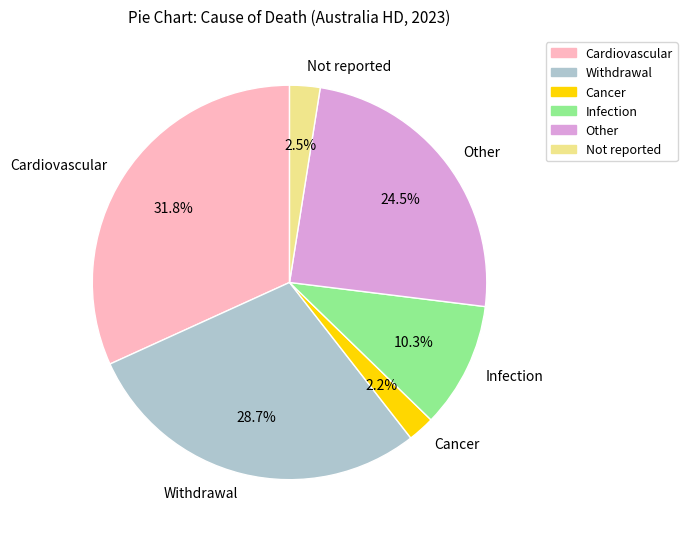

Which category has the biggest portion of the pie?

Cardiovascular